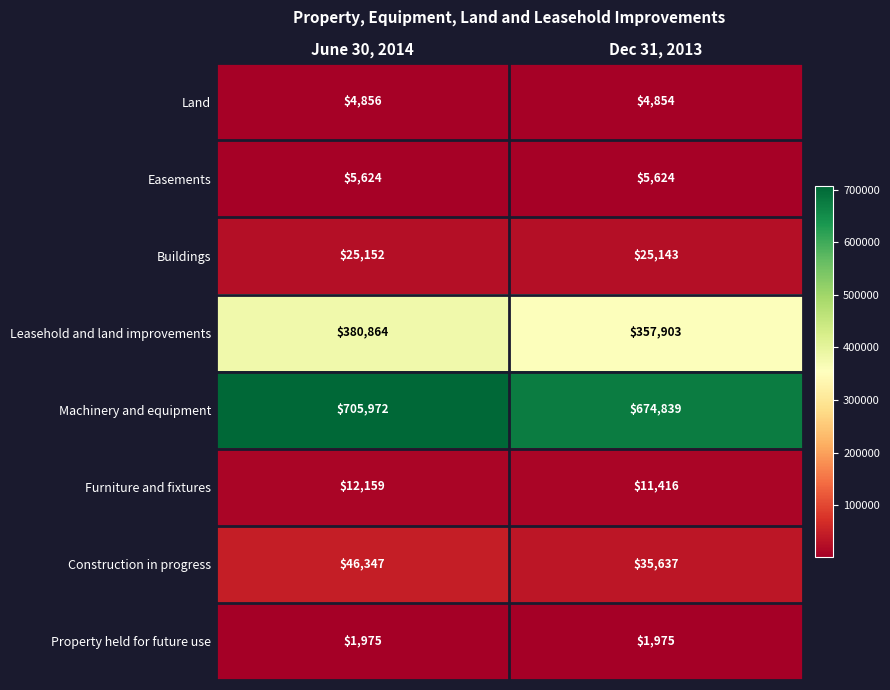

At which category is the sum across all series the highest?

June 30, 2014